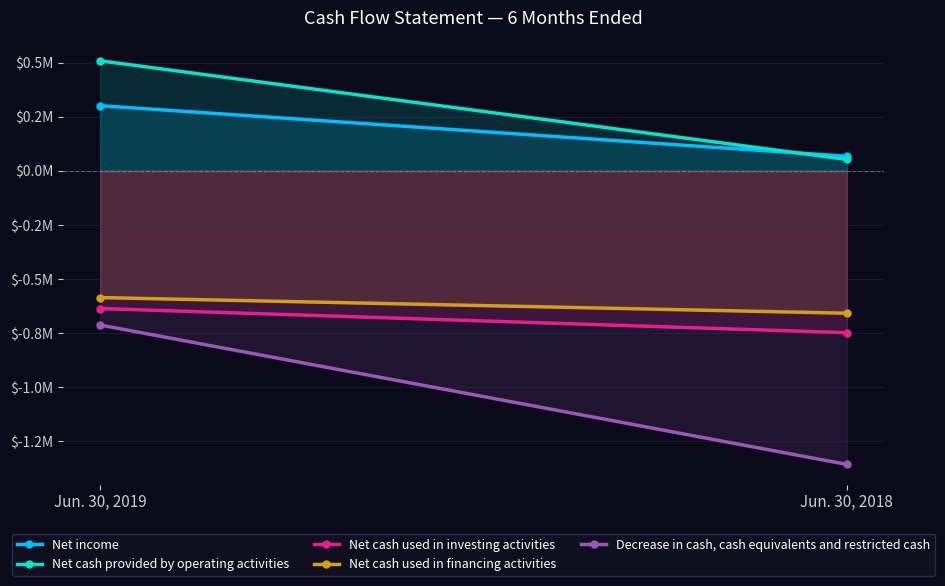

List the series in order of their peak value, lowest first.

Decrease in cash, cash equivalents and restricted cash, Net cash used in investing activities, Net cash used in financing activities, Net income, Net cash provided by operating activities